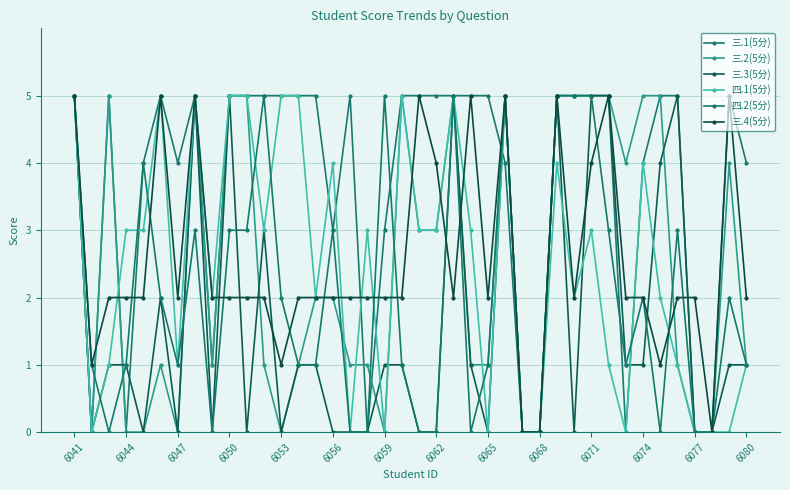

Count the 三.1(5分) values in the range 3 to 5.

31